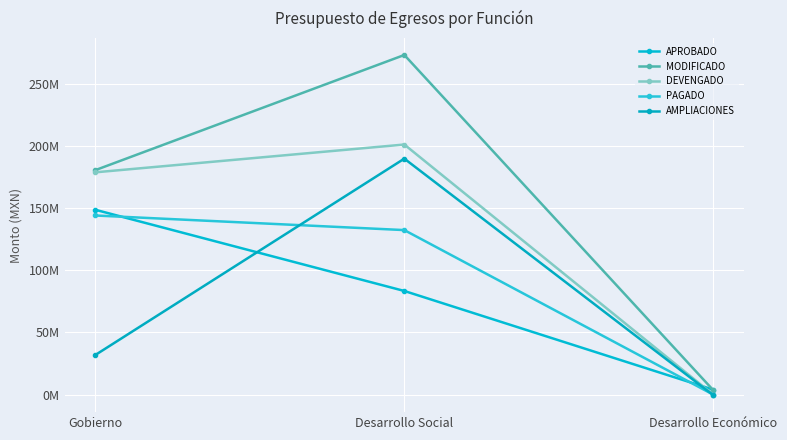

What is the spread (max minus min) of values at Gobierno?

148627119.8